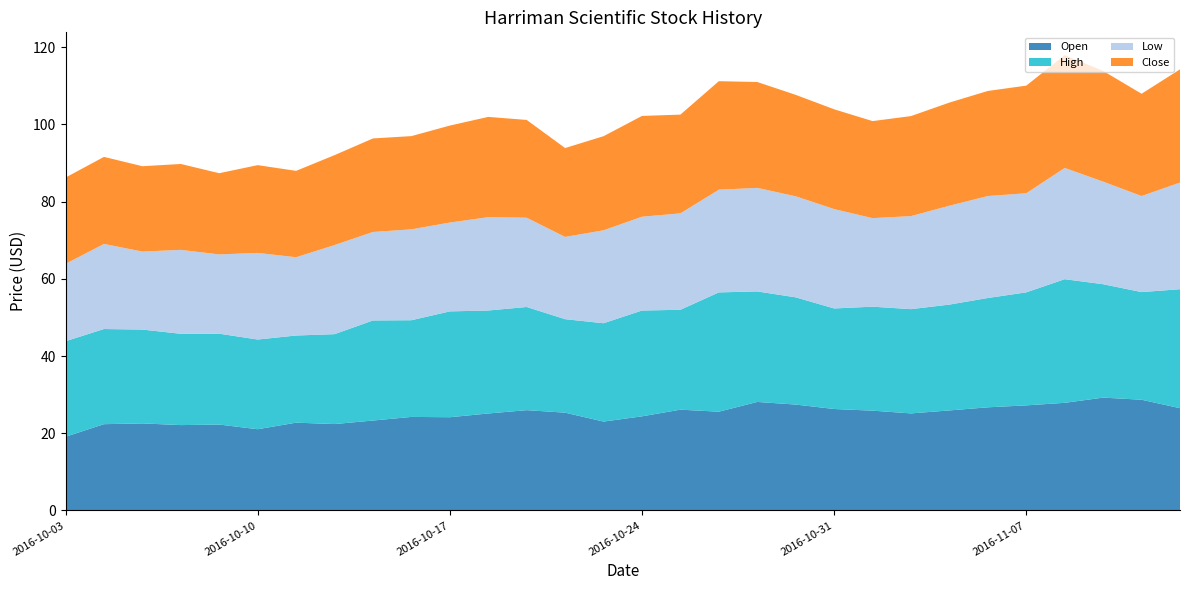

Reading left to right, extract all data points from this chart.

Open: 19.1	22.4	22.6	22.1	22.2	21.0	22.7	22.4	23.3	24.2	24.1	25.1	26.0	25.3	23.0	24.4	26.1	25.6	28.1	27.4	26.3	25.9	25.1	25.9	26.7	27.2	27.9	29.2	28.7	26.5
High: 24.8	24.6	24.3	23.6	23.5	23.2	22.6	23.3	25.9	25.1	27.4	26.7	26.7	24.2	25.5	27.4	25.9	30.9	28.6	27.8	26.1	26.9	27.0	27.4	28.3	29.3	32.0	29.4	27.9	30.8
Low: 20.1	22.1	20.2	21.8	20.5	22.4	20.3	23.1	22.9	23.6	23.0	24.2	23.1	21.3	24.1	24.3	25.0	26.6	26.8	26.2	25.8	22.9	24.1	25.6	26.4	25.7	28.8	26.6	24.9	27.6
Close: 22.4	22.6	22.1	22.2	21.0	22.7	22.4	23.3	24.2	24.1	25.1	26.0	25.3	23.0	24.4	26.1	25.6	28.1	27.4	26.3	25.9	25.1	25.9	26.7	27.2	27.9	29.2	28.7	26.5	29.3